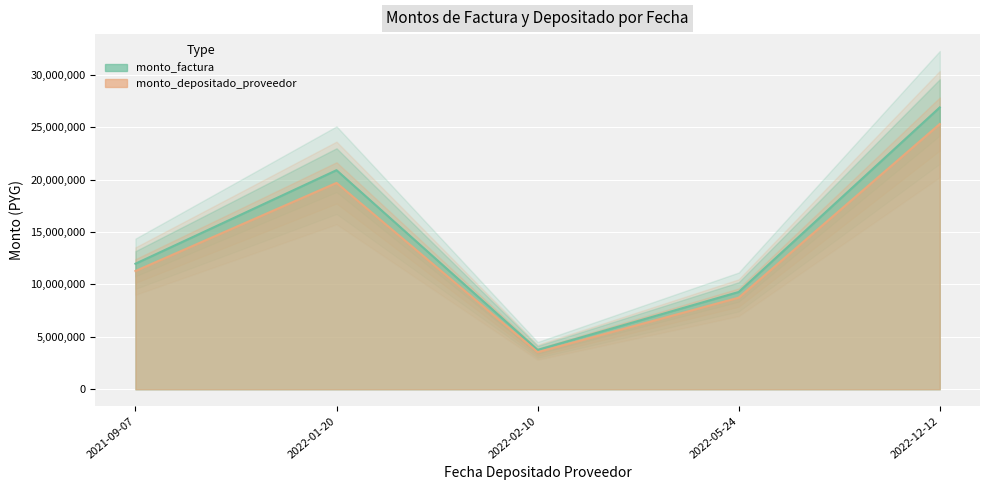

Rank the series by their maximum value, from lowest to highest.

monto_depositado_proveedor, monto_factura